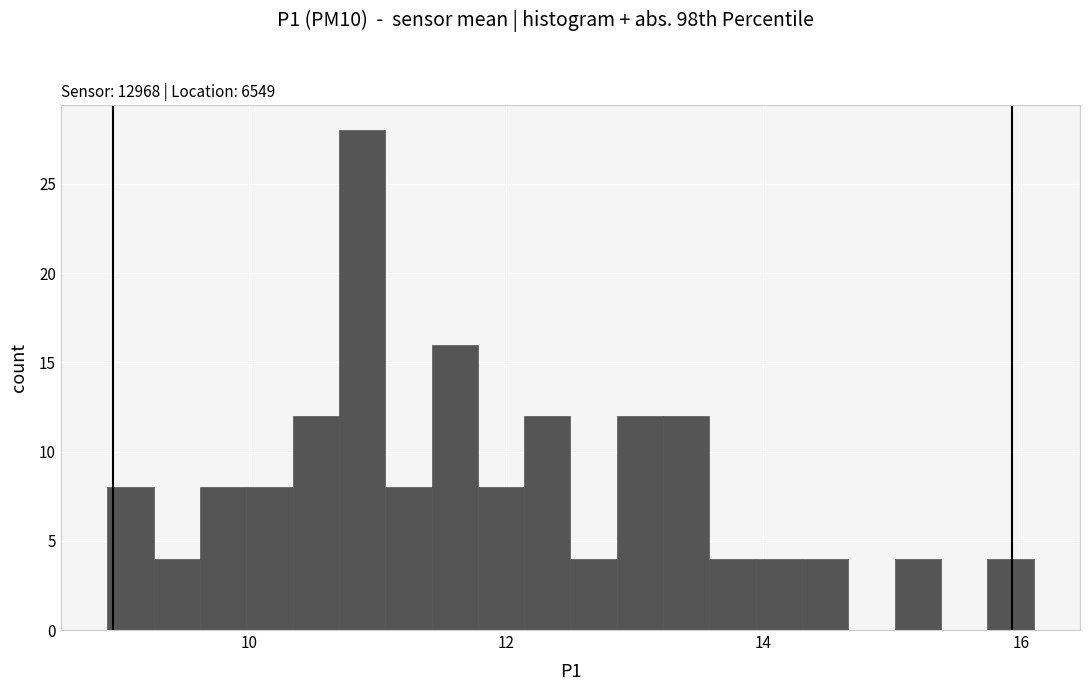

Around what value on the x-axis is the tallest bar? Give the approximate position of its centre, as read against the axis.

10.8